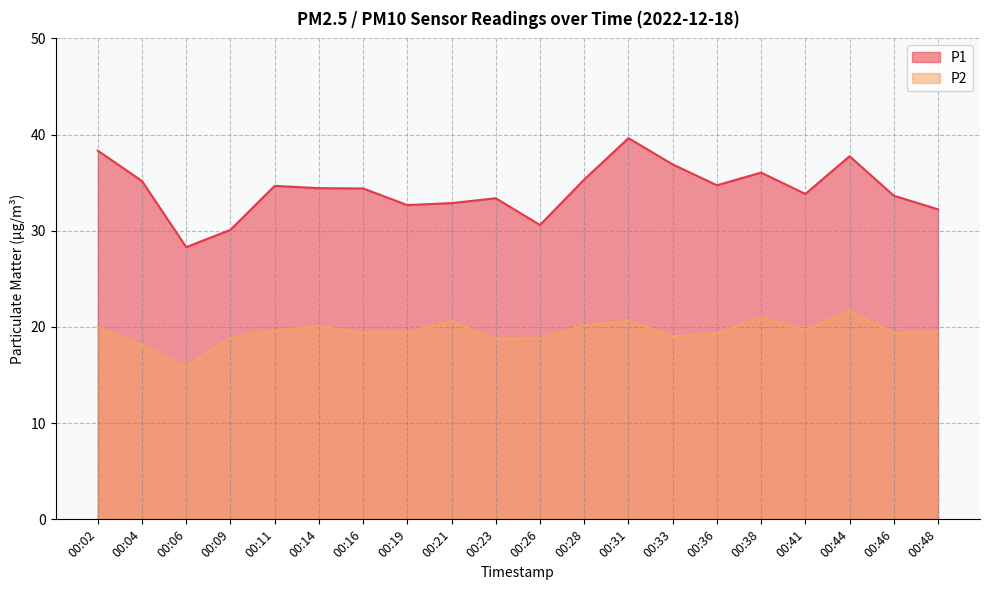

Rank the series by their maximum value, from highest to lowest.

P1, P2